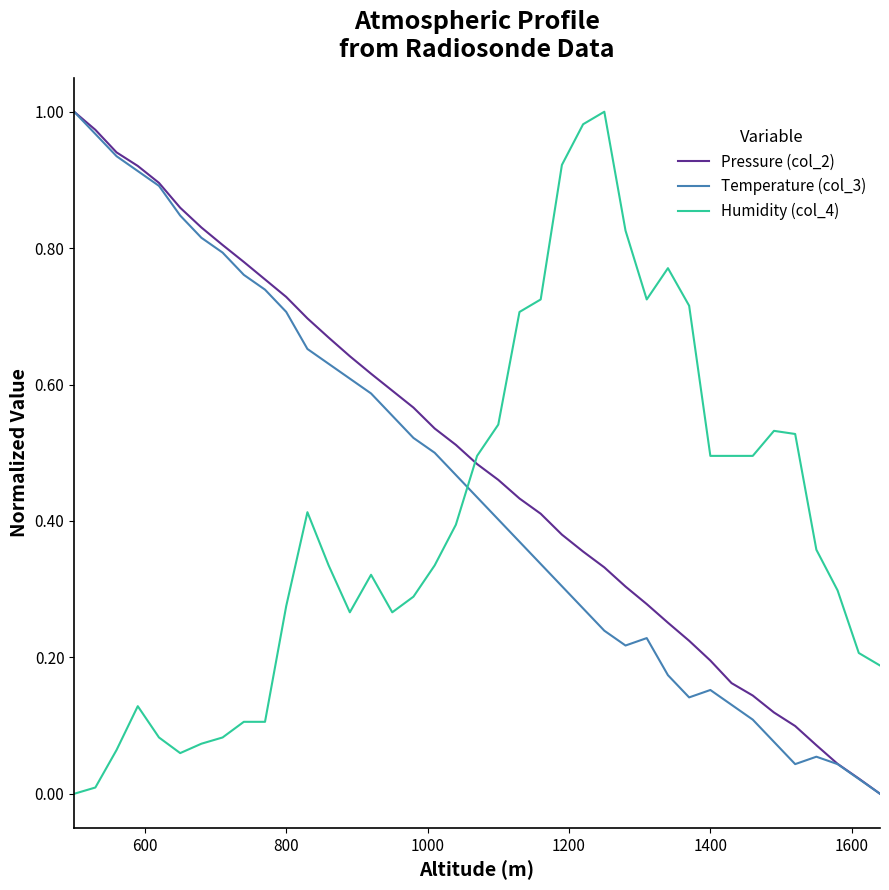

How many intersections are there between Humidity (col_4) and Temperature (col_3)?

1